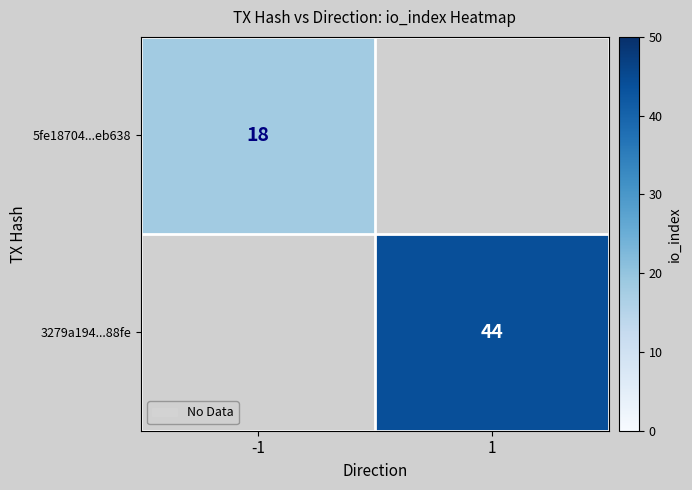

What is the smallest value displayed?

18.0